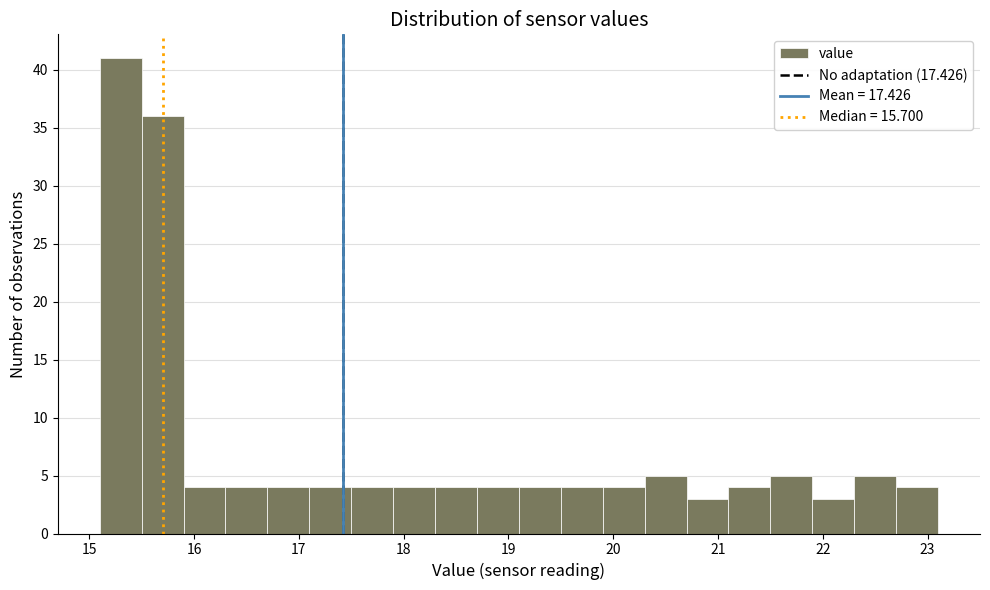

What is the height of the bar covering 18.7 to 19.1 on the x-axis? The values are not printed on the chart, so give them approximately, as read against the axis.

4